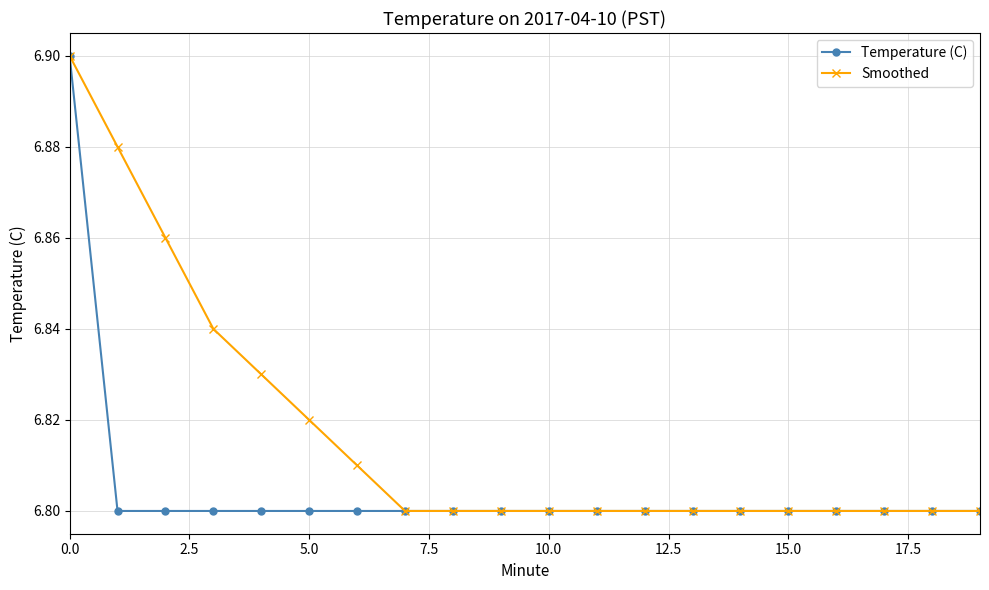

At how many categories does at least one series exceed 6?

20